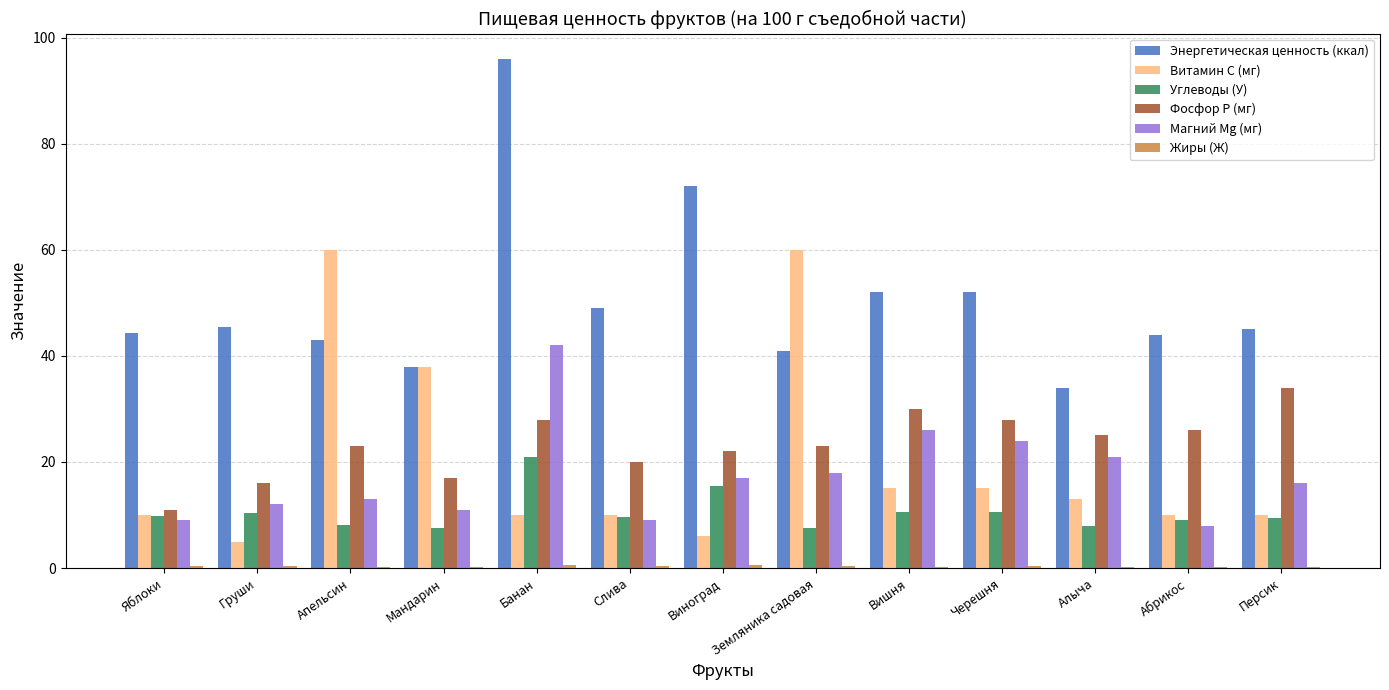

What is the greatest value displayed?

96.0